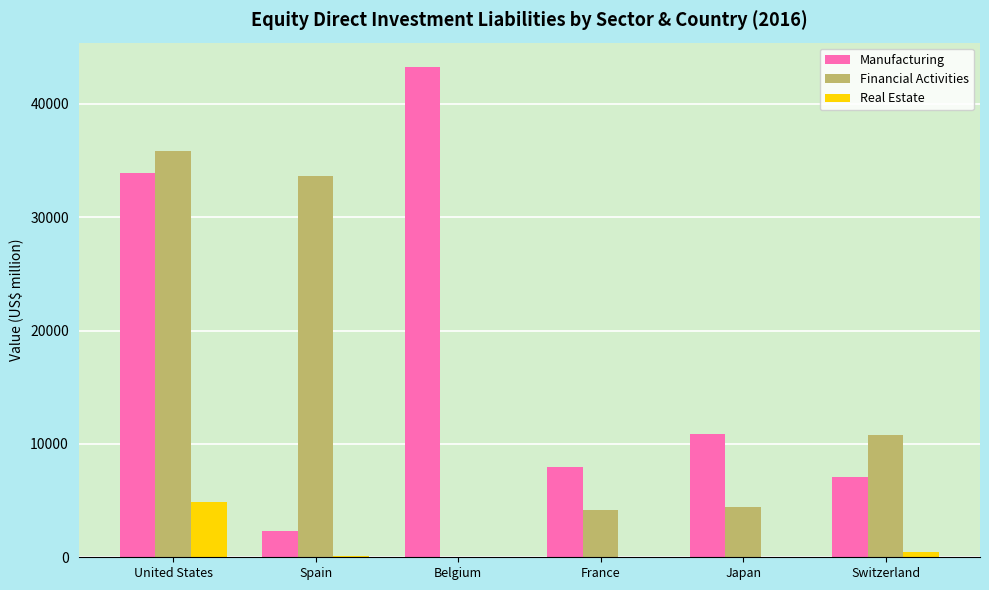

What is the sum of all Manufacturing values?

105273.9